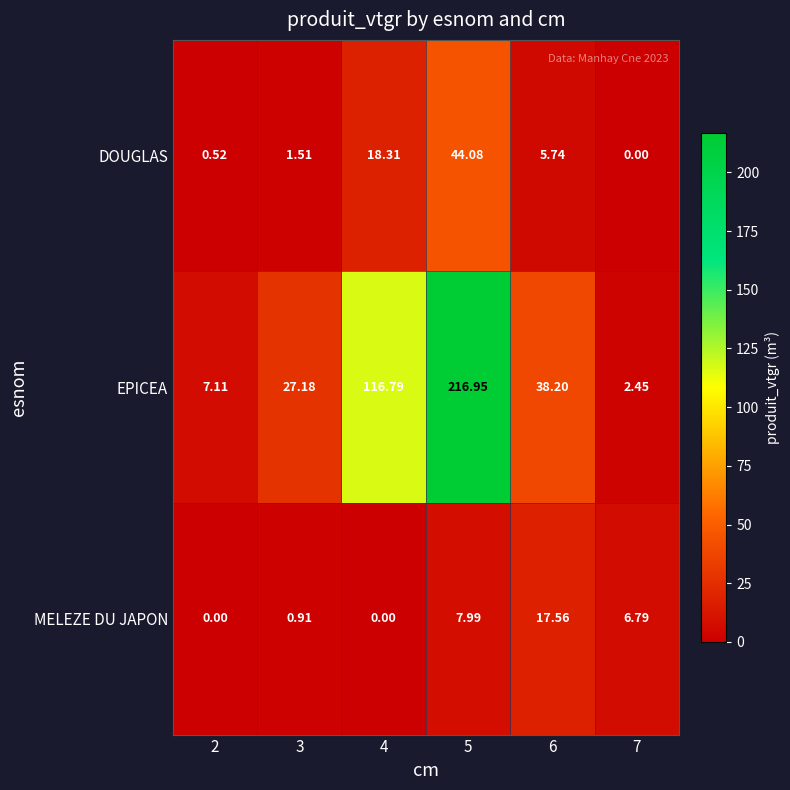

Which series has the widest spread of values?

EPICEA